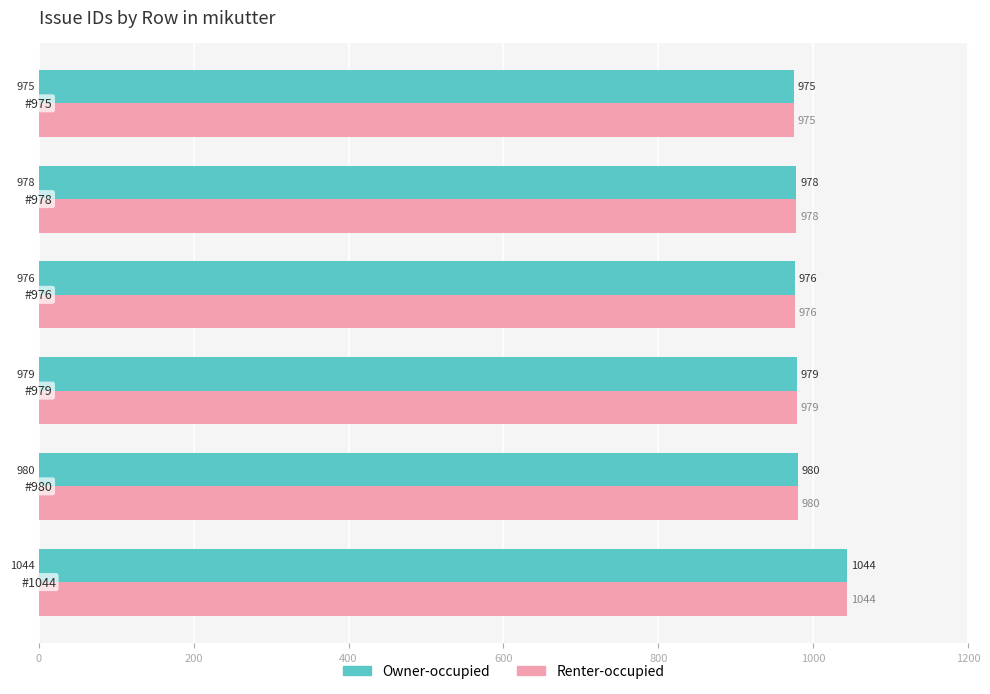

What are all the series names shown in the legend?

Owner-occupied, Renter-occupied